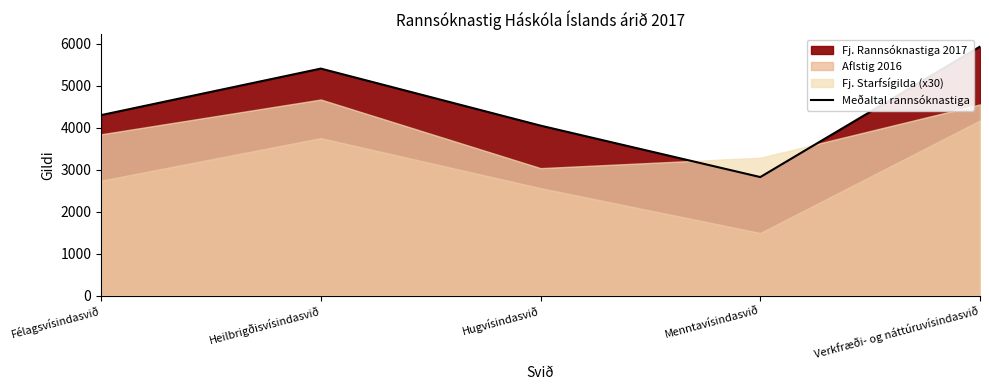

The value at Hugvísindasvið is 4051.3. True or false?

True